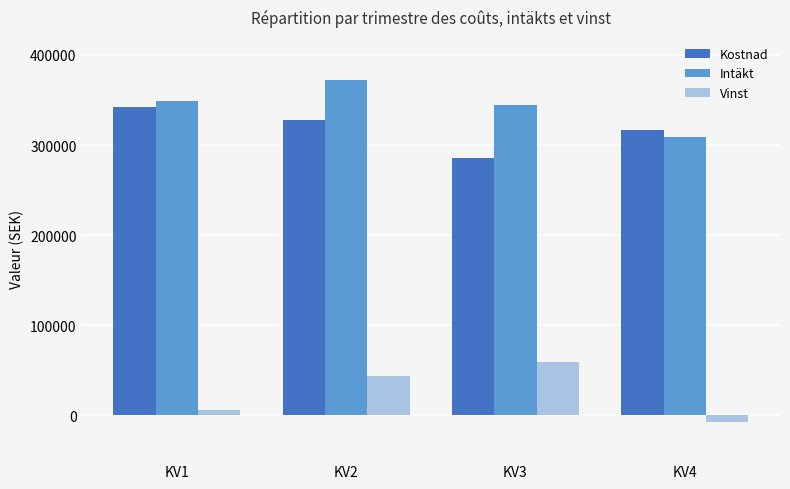

Count the number of data series in this chart.

3